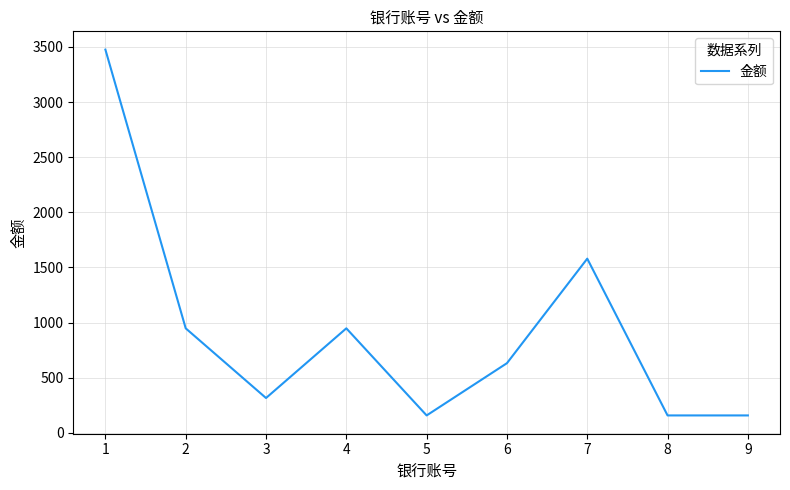

Does the chart have visible grid lines?

Yes